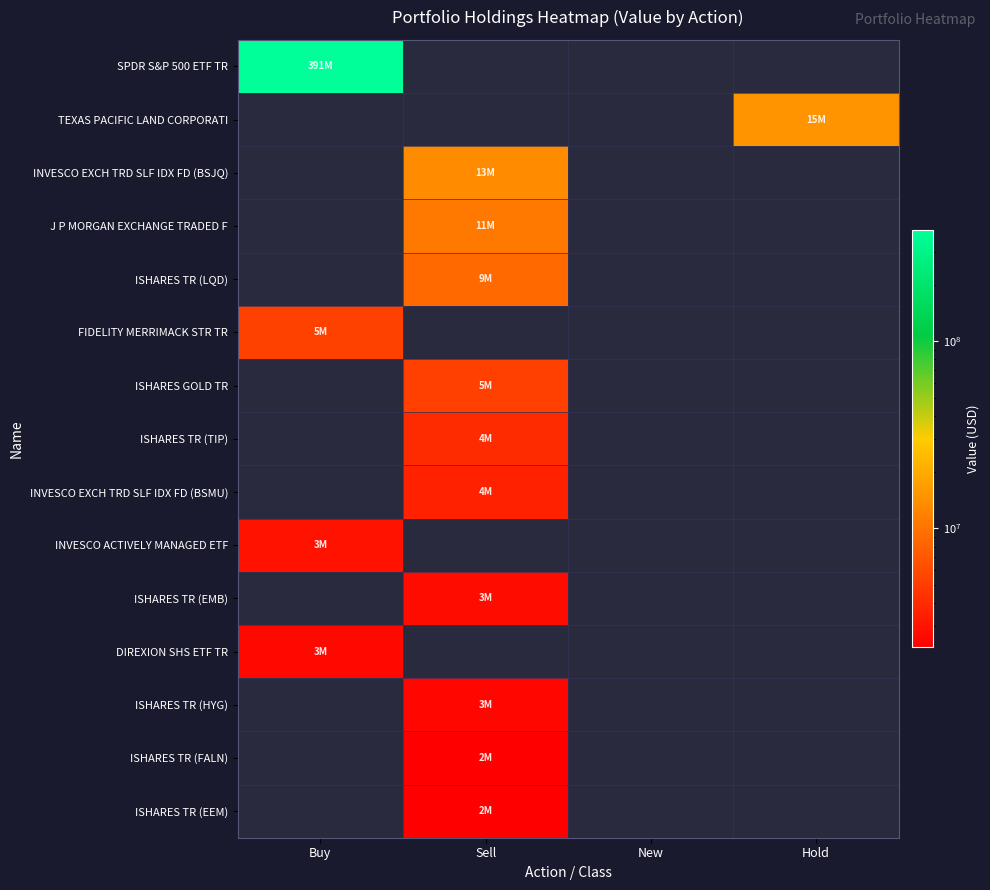

Which series has the largest range (max minus min)?

SPDR S&P 500 ETF TR